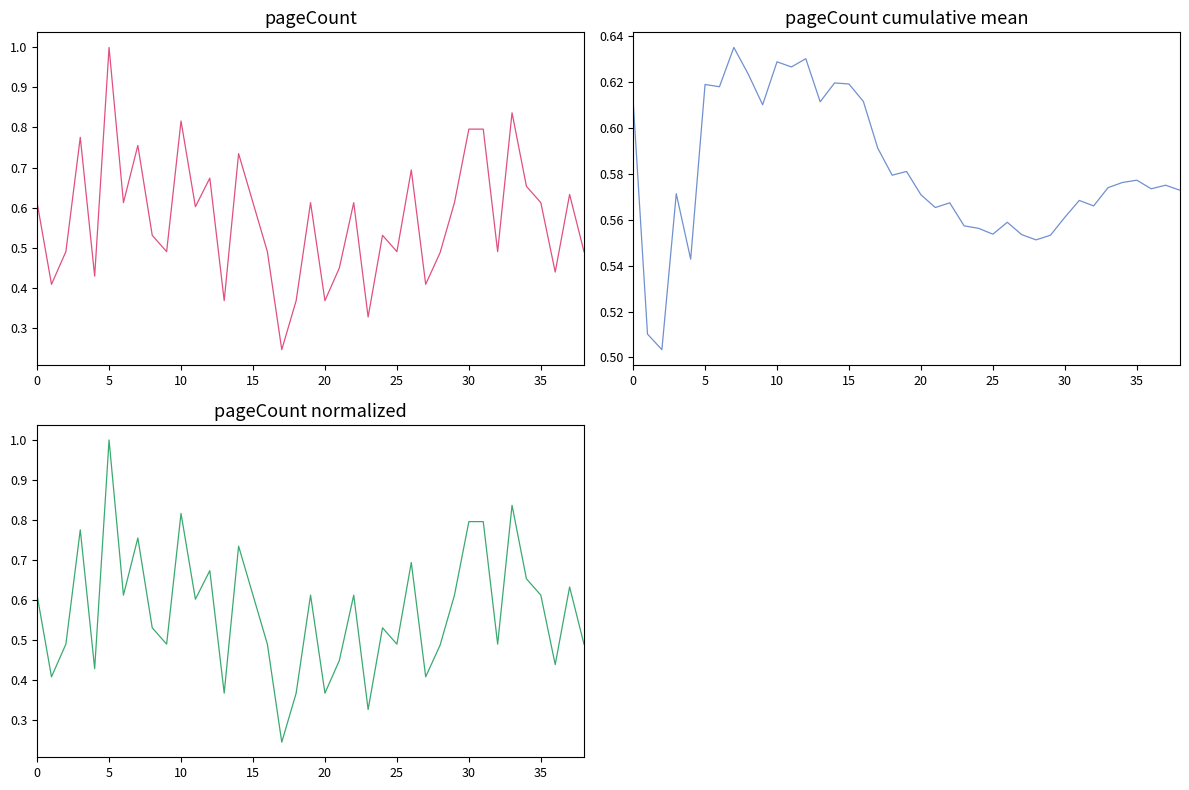

List the series in order of their peak value, lowest first.

pageCount_cumMean, pageCount_norm, pageCount_norm2